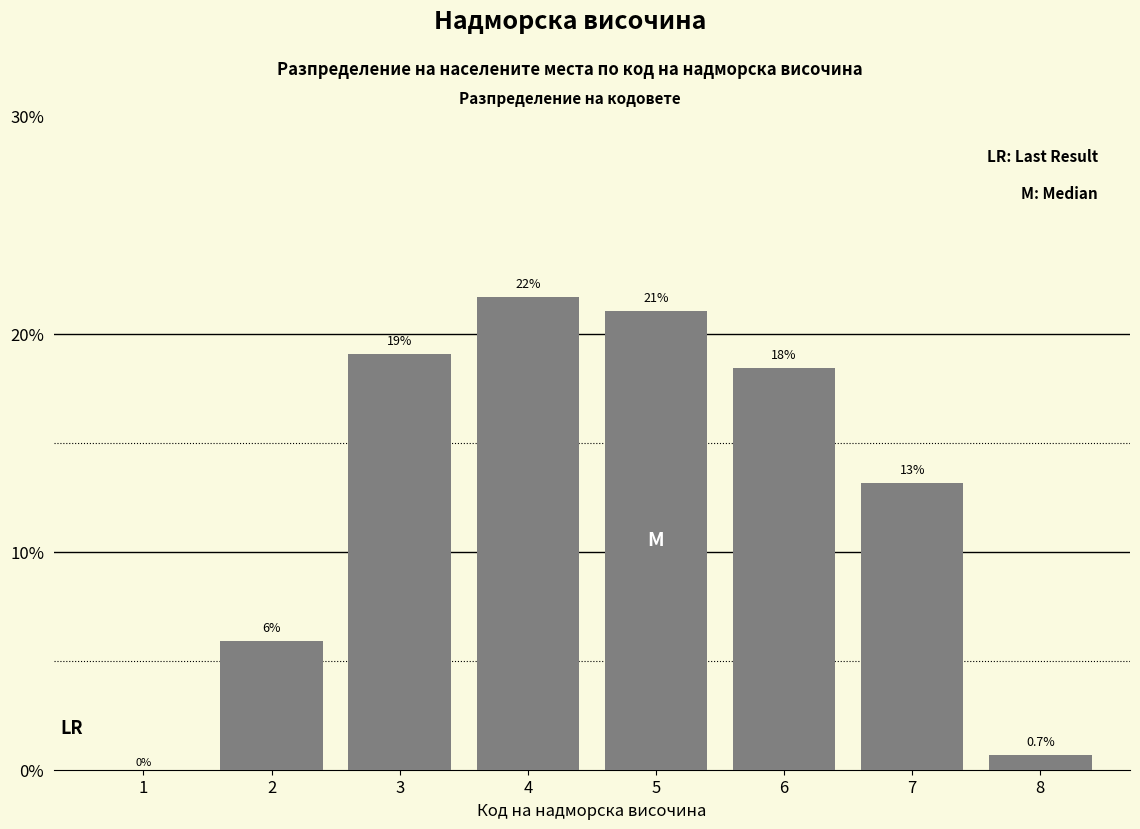

Reading left to right, what are all the values shown in this chart?

1=0.0	2=5.9	3=19.1	4=21.7	5=21.1	6=18.4	7=13.2	8=0.7